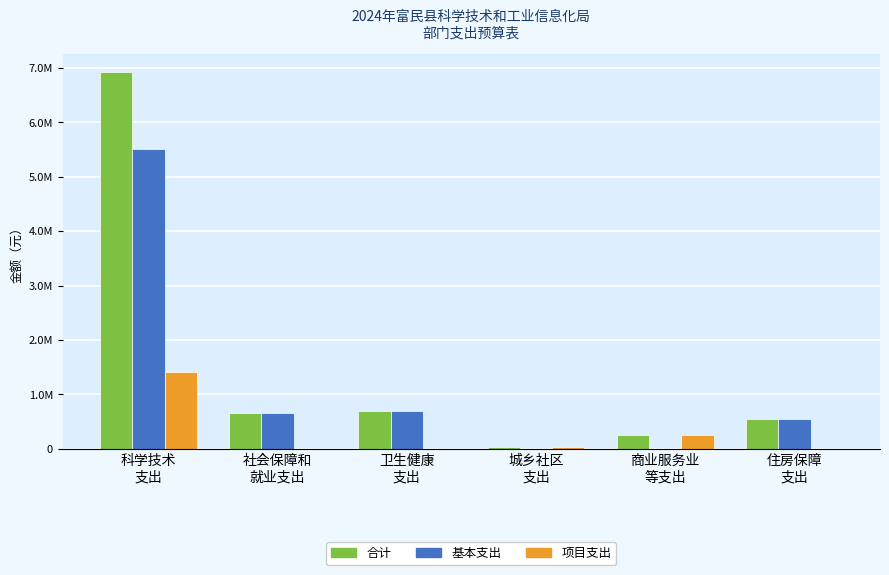

What is the label of the 4th bar from the left?

城乡社区
支出